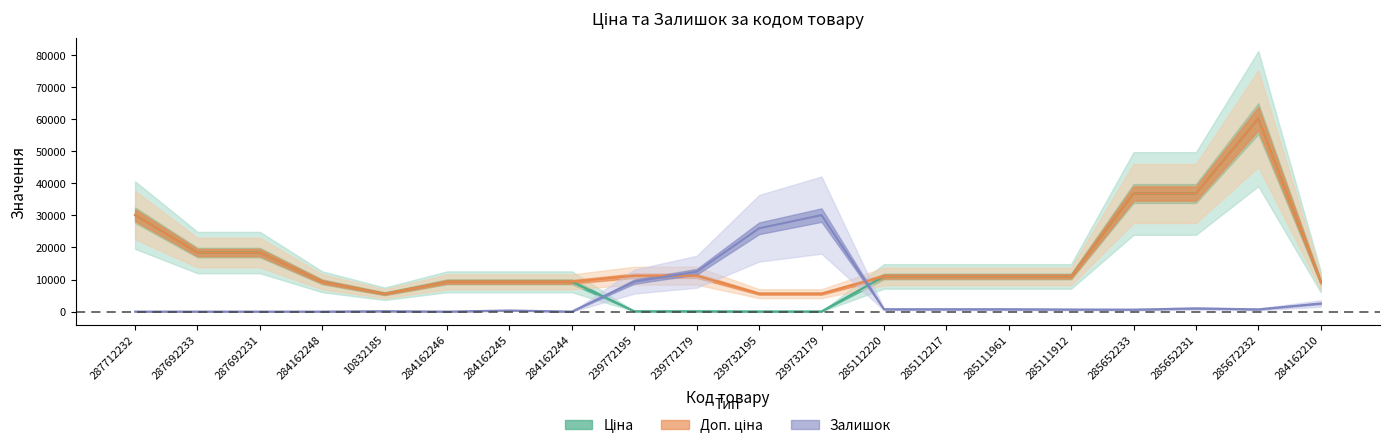

Which series has the widest spread of values?

Ціна